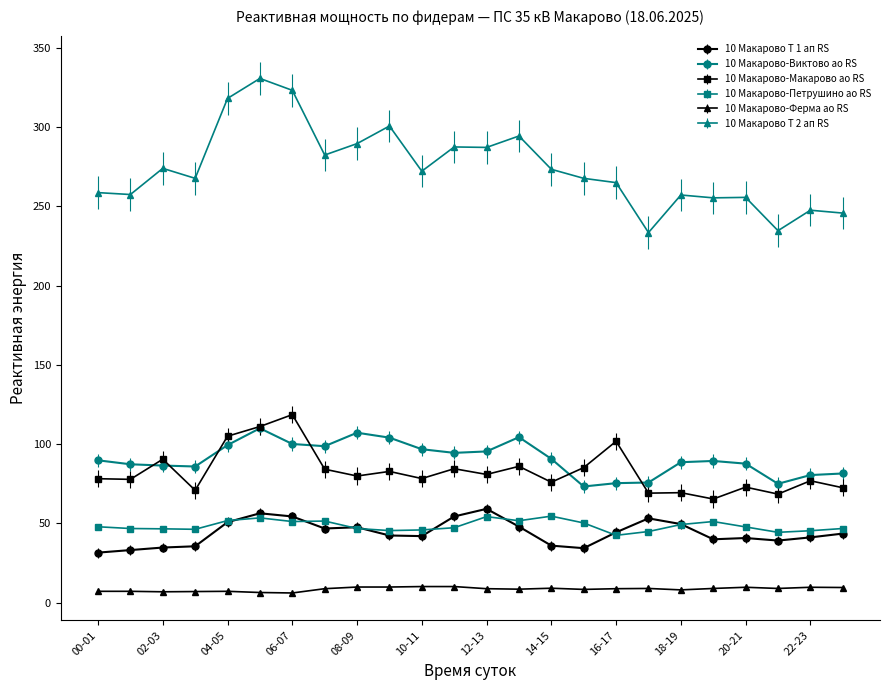

At how many categories does at least one series exceed 143?

24